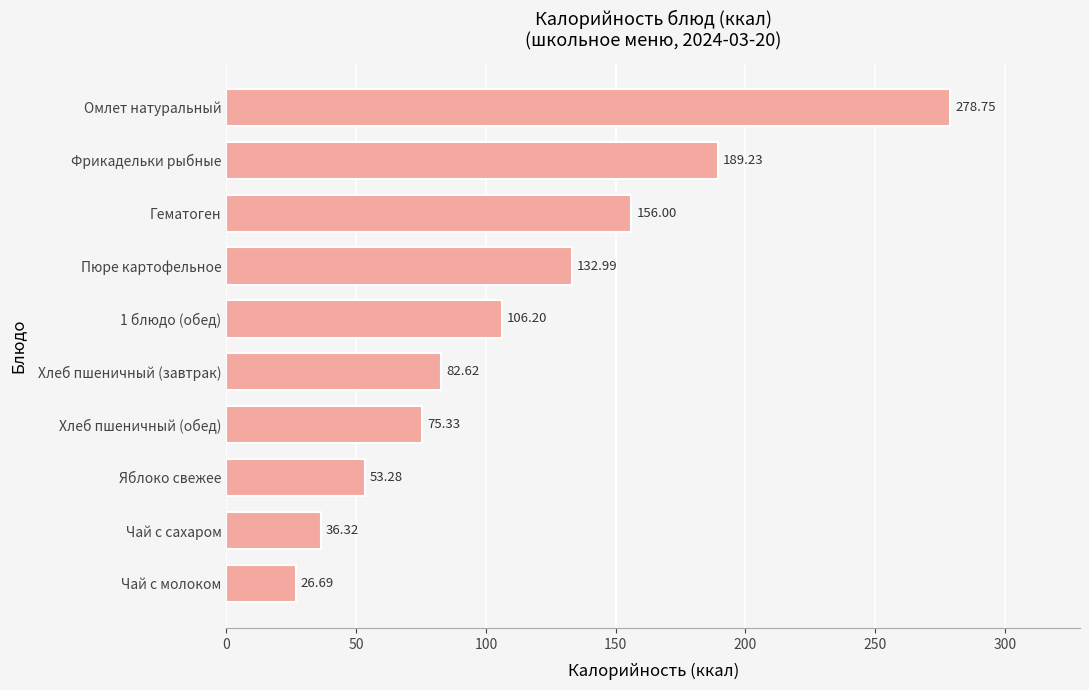

List the labels in order of value, smallest first.

Чай с молоком, Чай с сахаром, Яблоко свежее, Хлеб пшеничный (обед), Хлеб пшеничный (завтрак), 1 блюдо (обед), Пюре картофельное, Гематоген, Фрикадельки рыбные, Омлет натуральный